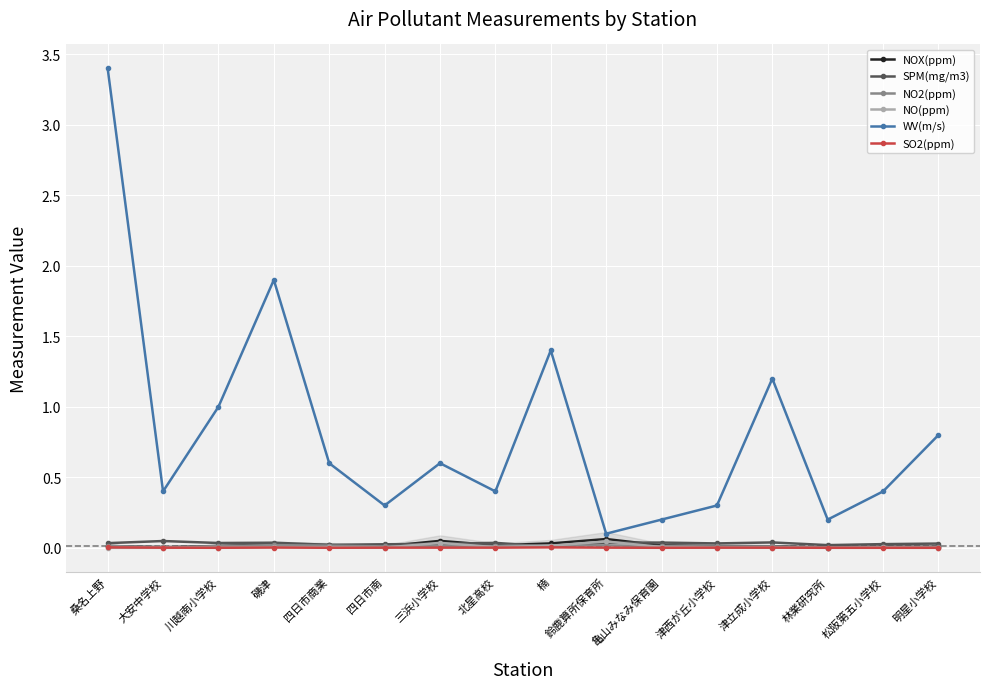

True or false: NOX(ppm) has more than 2 interior local peaks.

True